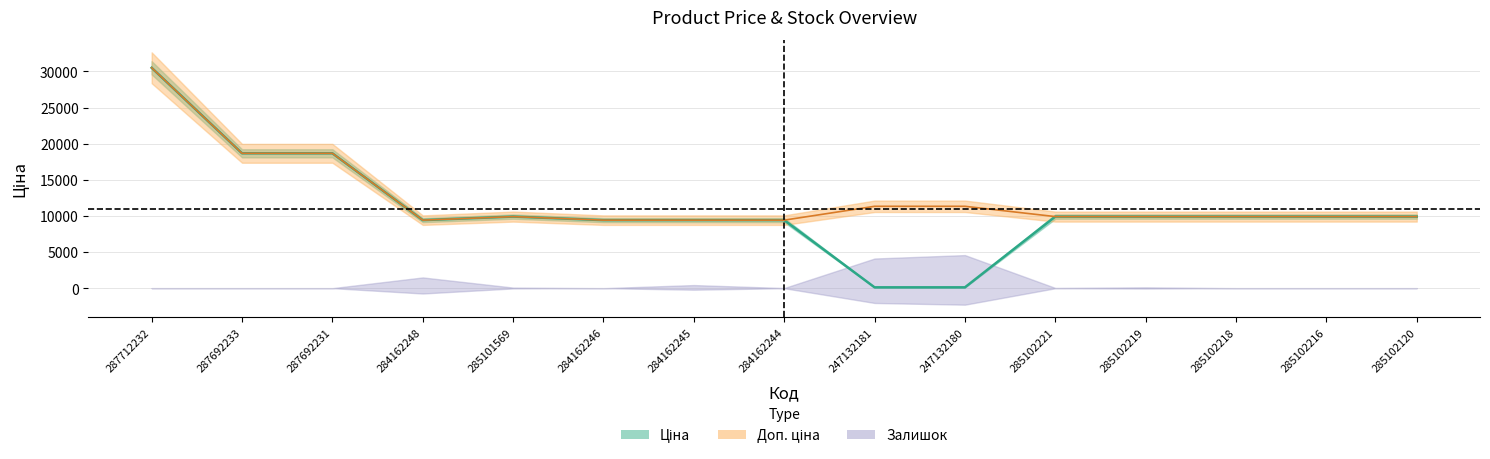

What is the label of the 1st point from the left?

287712232